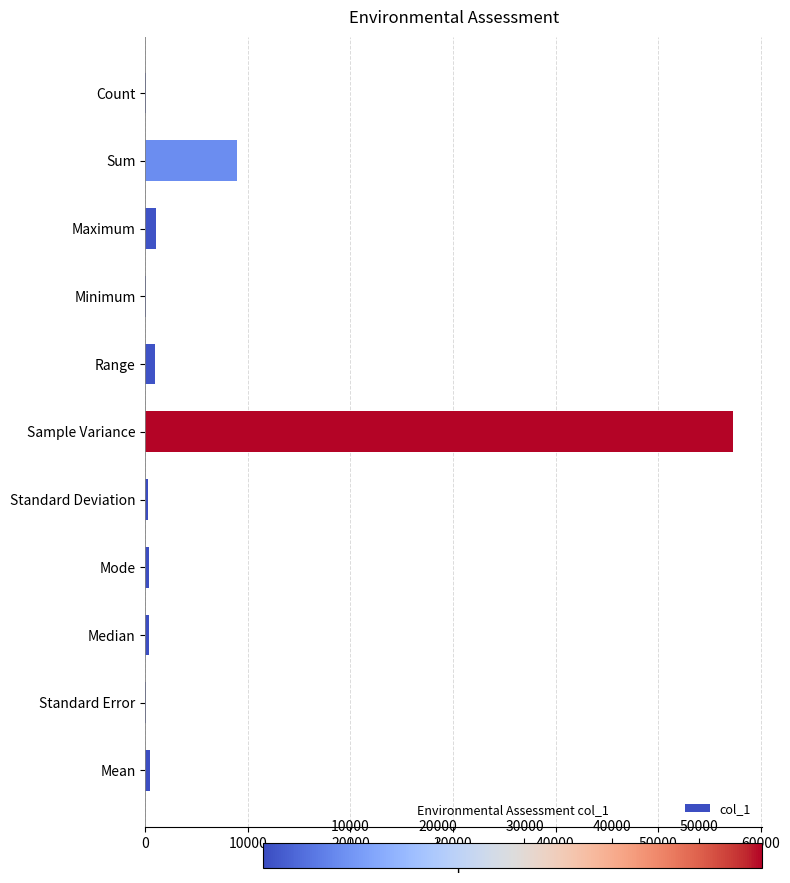

At which category does the chart reach its peak across all series?

Sample Variance